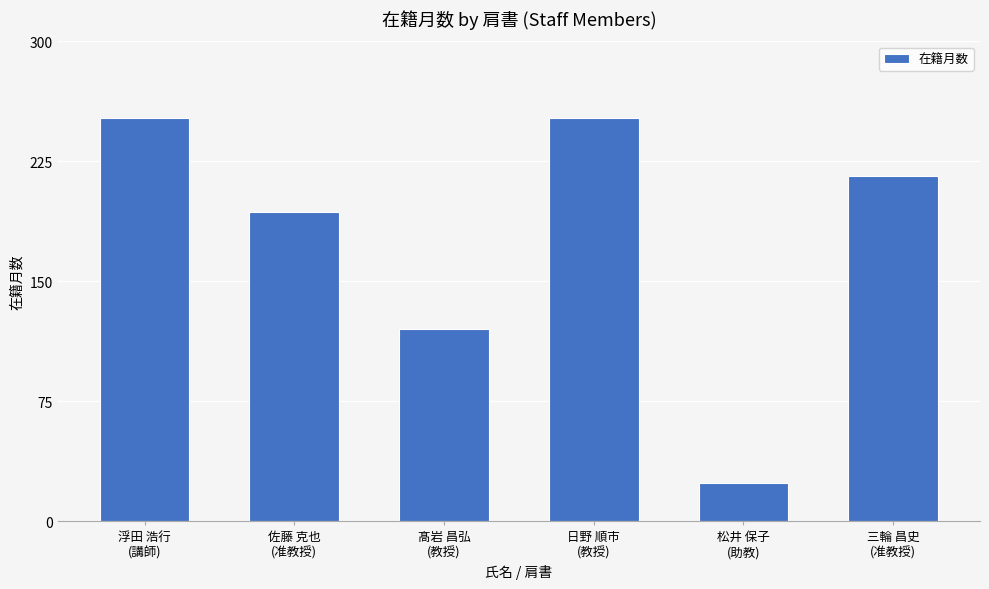

How many data points are less than 216?

3